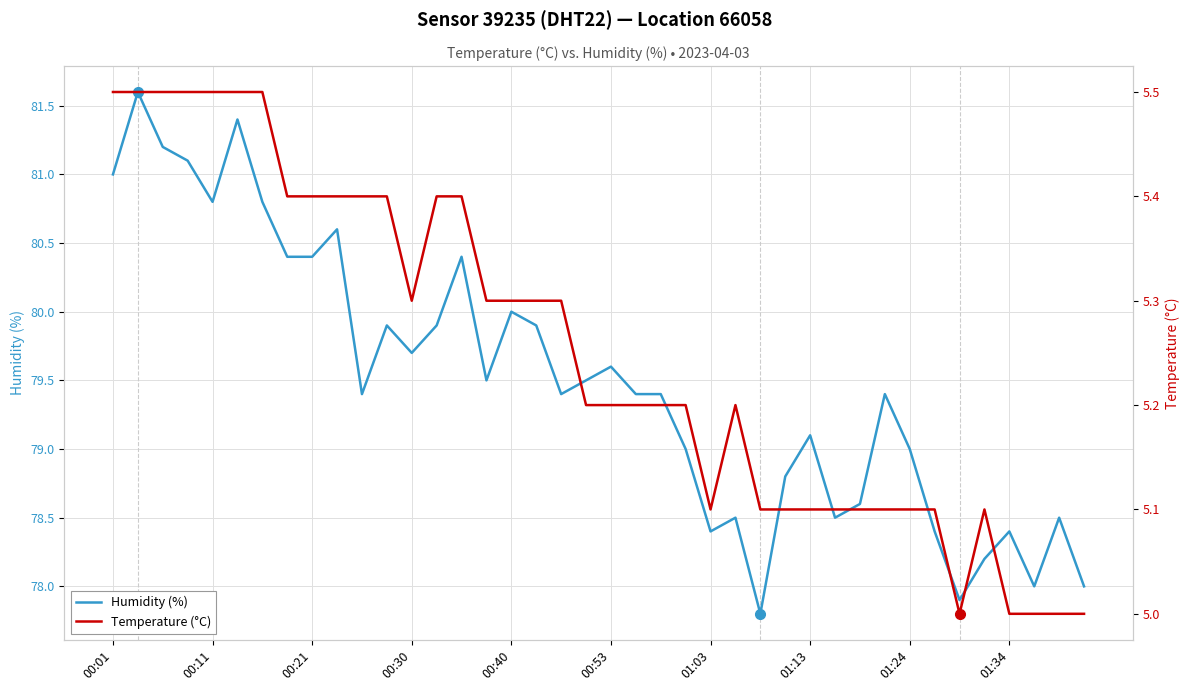

The value of Humidity (%) at 01:24 is 107.2. True or false?

False